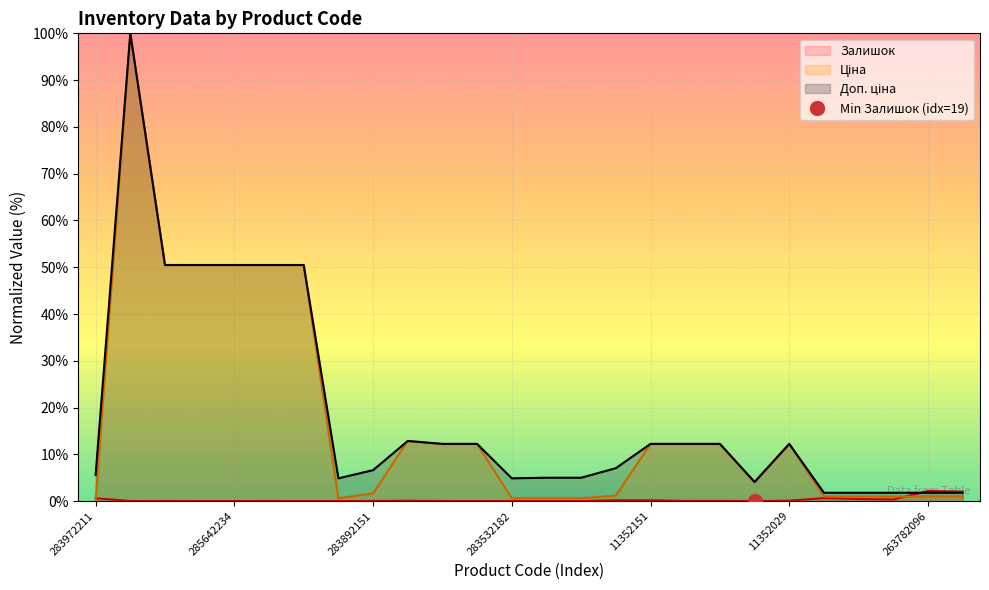

At how many categories does at least one series exceed 13?

6